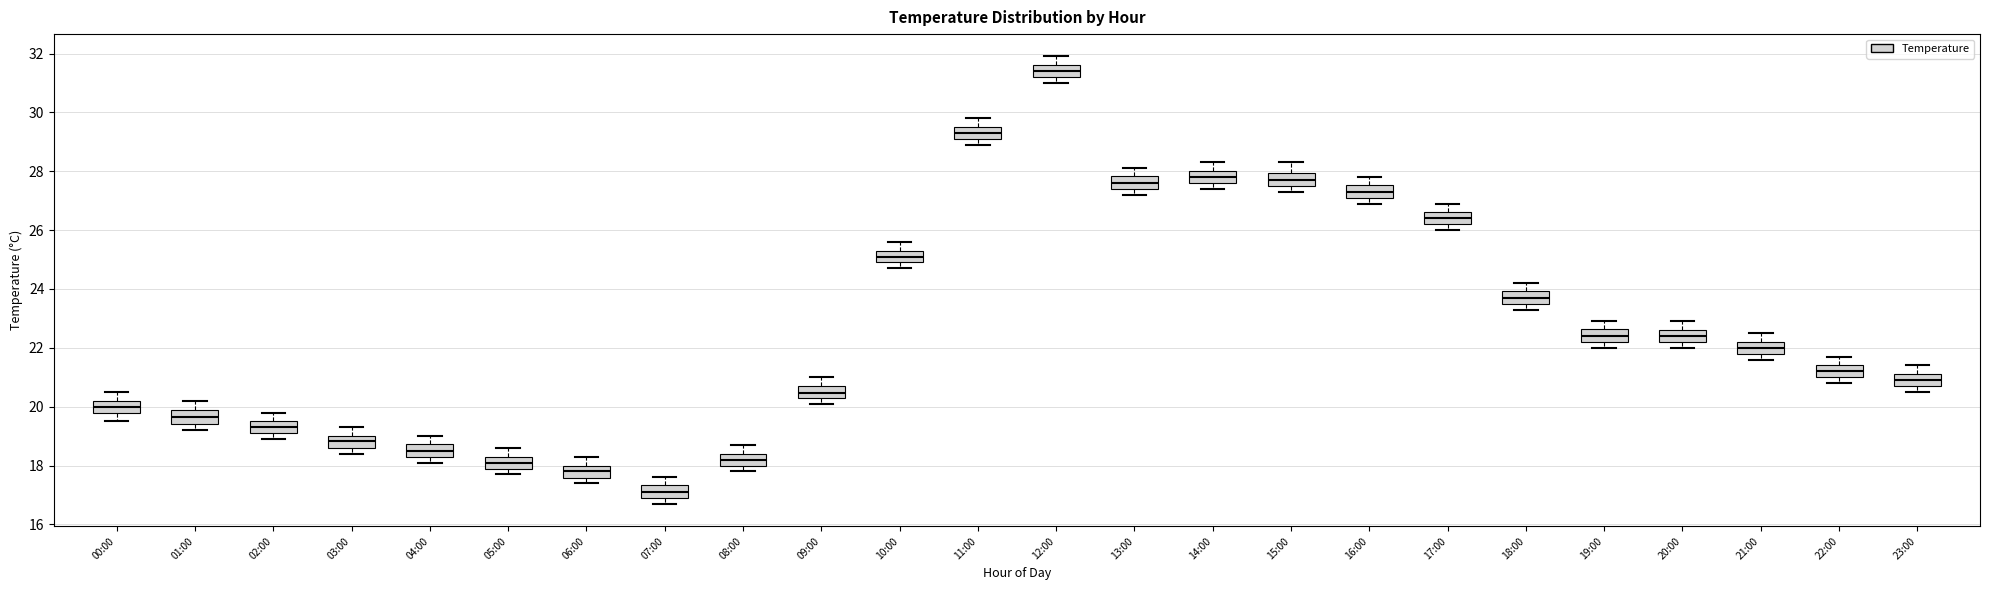

Reading left to right, read every box against the y-axis: the position of its median line, the range the box covers, and the ends of its whiskers. The values are not printed on the chart, so give them approximately, as read against the axis.

00:00: median 20.0, box 19.8 to 20.2, whiskers 19.6 to 20.6
01:00: median 19.6, box 19.4 to 20.0, whiskers 19.2 to 20.2
02:00: median 19.4, box 19.2 to 19.6, whiskers 19.0 to 19.8
03:00: median 18.8, box 18.6 to 19.0, whiskers 18.4 to 19.4
04:00: median 18.6, box 18.4 to 18.8, whiskers 18.2 to 19.0
05:00: median 18.2, box 17.8 to 18.4, whiskers 17.8 (just below the box's lower edge) to 18.6
06:00: median 17.8, box 17.6 to 18.0, whiskers 17.4 to 18.4
07:00: median 17.2, box 17.0 to 17.4, whiskers 16.8 to 17.6
08:00: median 18.2, box 18.0 to 18.4, whiskers 17.8 to 18.8
09:00: median 20.4 (inside the box), box 20.4 to 20.8, whiskers 20.2 to 21.0
10:00: median 25.2, box 25.0 to 25.4, whiskers 24.8 to 25.6
11:00: median 29.4, box 29.2 to 29.6, whiskers 29.0 to 29.8
12:00: median 31.4, box 31.2 to 31.6, whiskers 31.0 to 32.0
13:00: median 27.6, box 27.4 to 27.8, whiskers 27.2 to 28.2
14:00: median 27.8, box 27.6 to 28.0, whiskers 27.4 to 28.4
15:00: median 27.8, box 27.6 to 28.0, whiskers 27.4 to 28.4
16:00: median 27.4, box 27.2 to 27.6, whiskers 27.0 to 27.8
17:00: median 26.4, box 26.2 to 26.6, whiskers 26.0 to 27.0
18:00: median 23.8, box 23.6 to 24.0, whiskers 23.4 to 24.2
19:00: median 22.4, box 22.2 to 22.6, whiskers 22.0 to 23.0
20:00: median 22.4, box 22.2 to 22.6, whiskers 22.0 to 23.0
21:00: median 22.0, box 21.8 to 22.2, whiskers 21.6 to 22.6
22:00: median 21.2, box 21.0 to 21.4, whiskers 20.8 to 21.8
23:00: median 21.0, box 20.8 to 21.2, whiskers 20.6 to 21.4